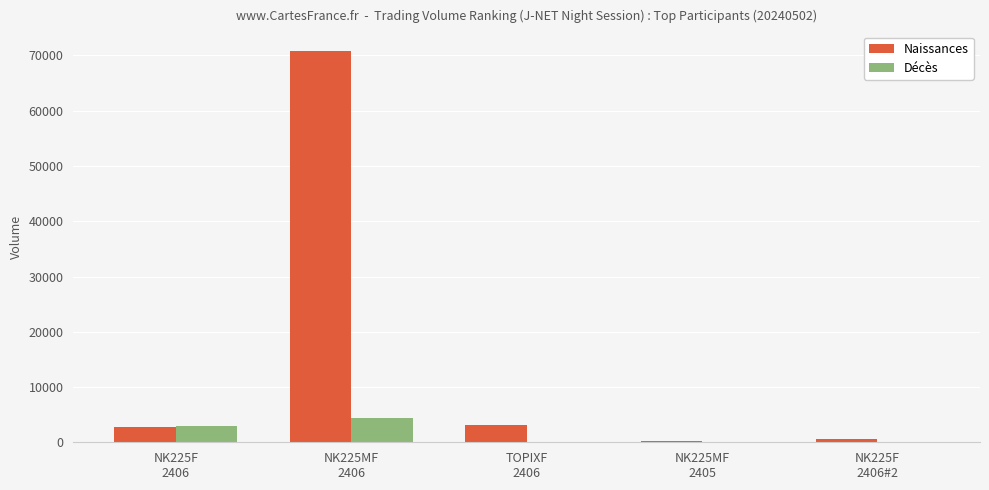

What is the sum of all Naissances values?

77666